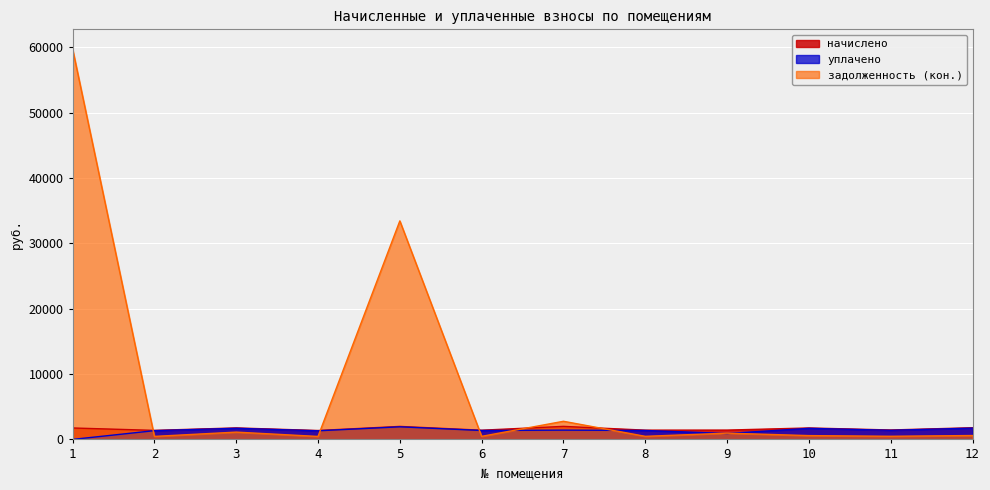

True or false: уплачено and начислено cross at least once.

False